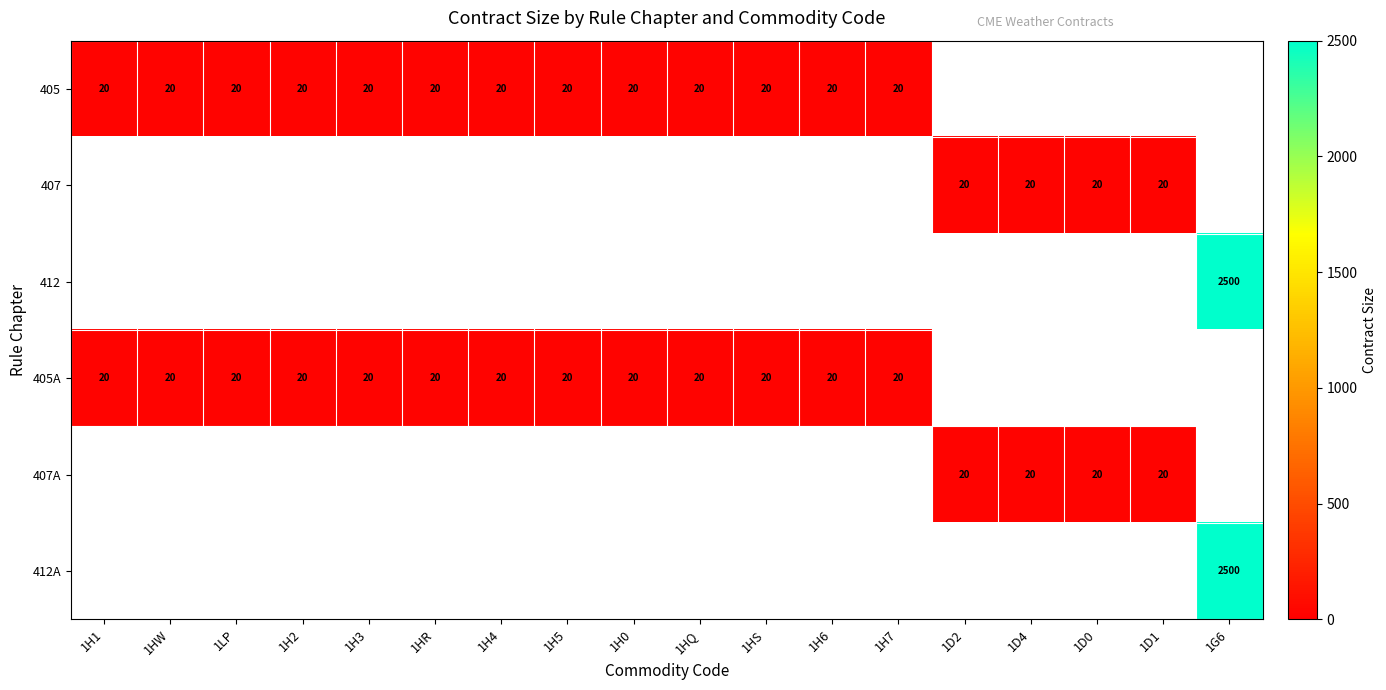

True or false: 405 has a value of 20 at 1H1.

True